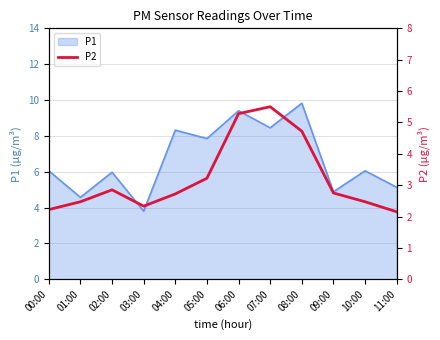

What position from the right is 10:00?

2